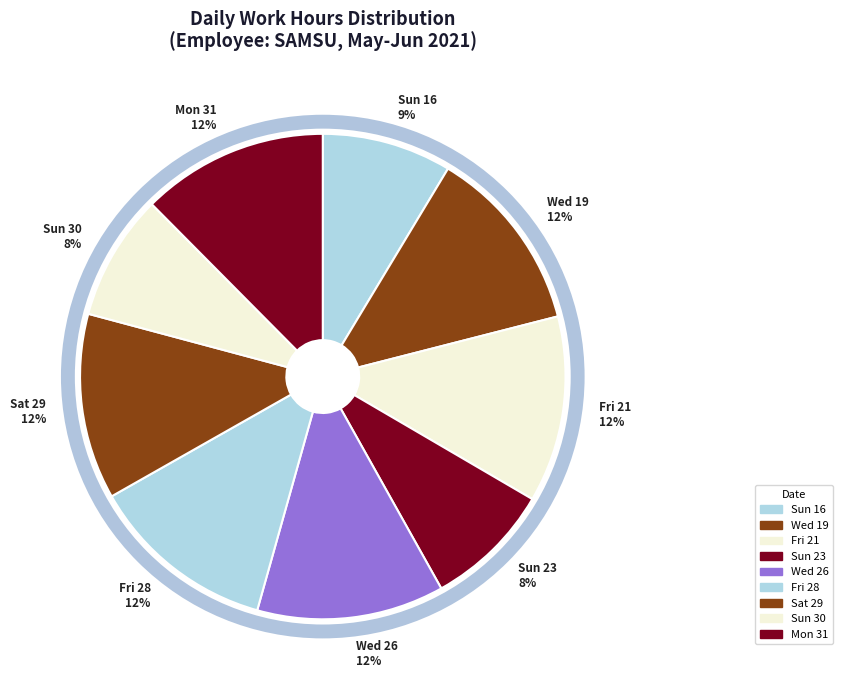

Count the number of slices in the pie.

9